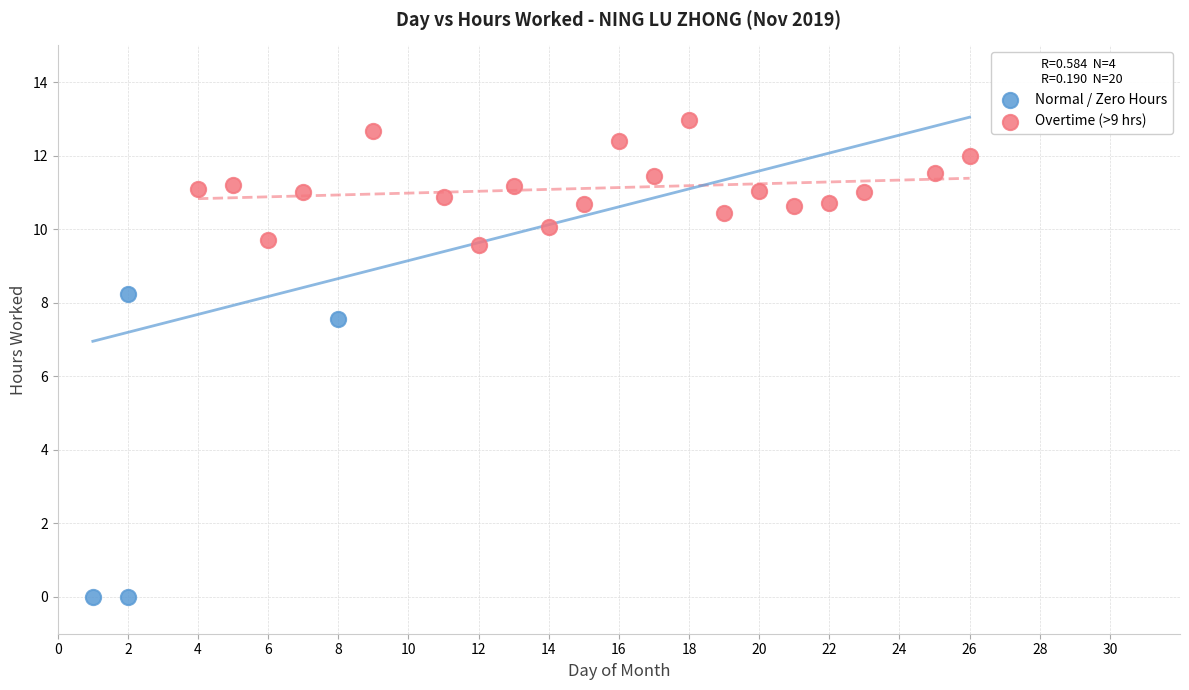

Which series has the largest Y range (max minus min)?

Normal / Zero Hours